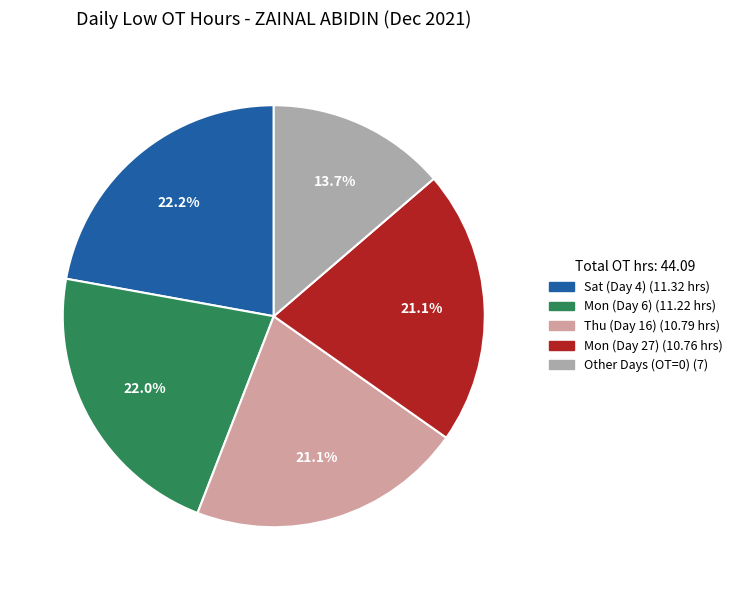

Is there a majority slice in this chart?

No